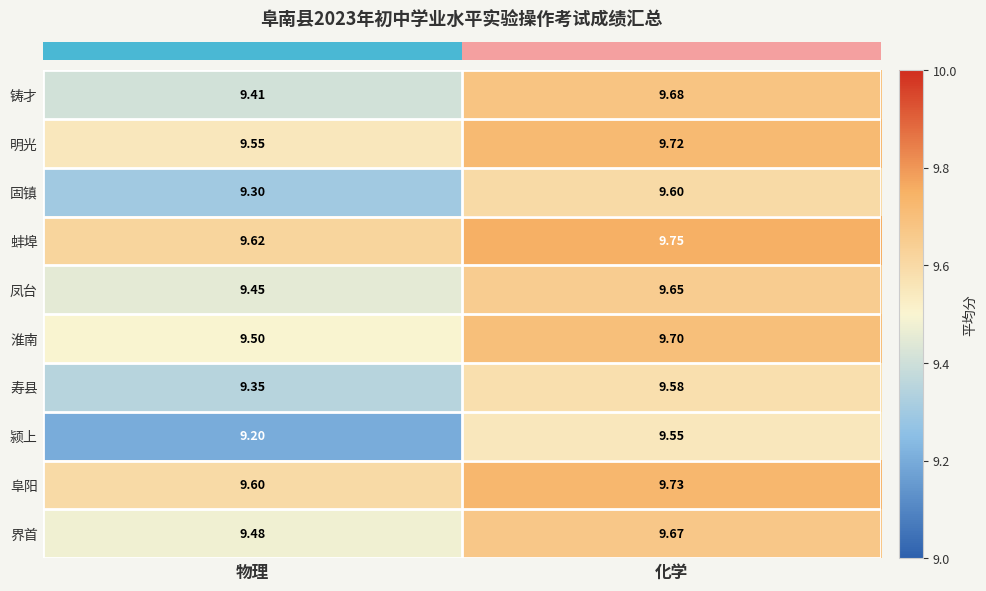

Which series changed the most between 物理 and 化学?

颍上